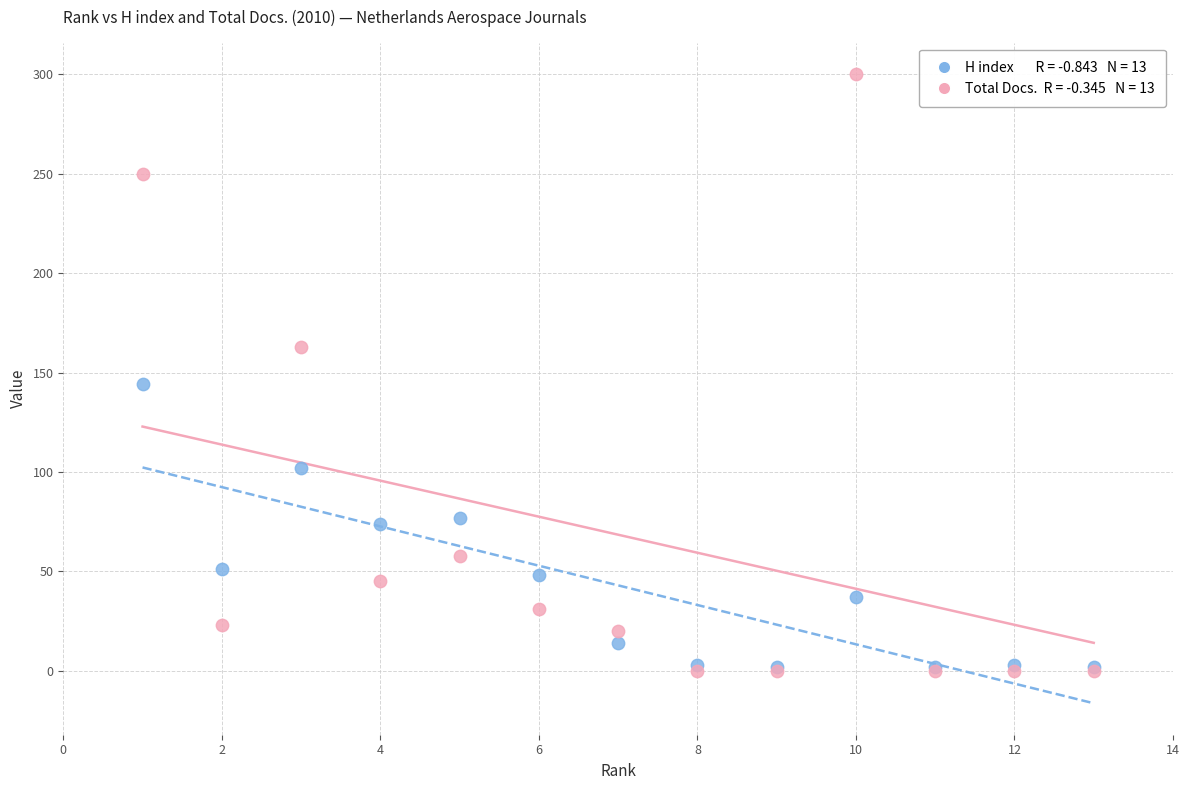

Across all series, what Y value is closest to 150?

144